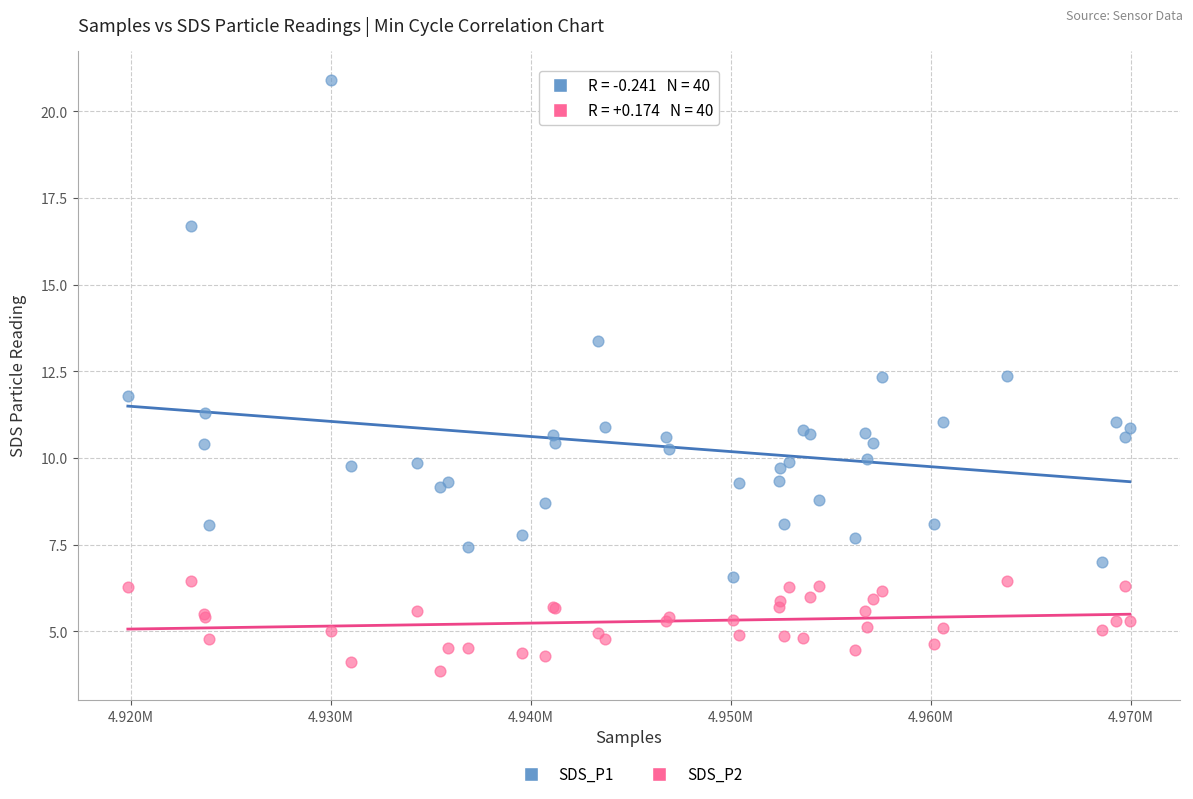

Which series reaches the maximum Y coordinate?

SDS_P1